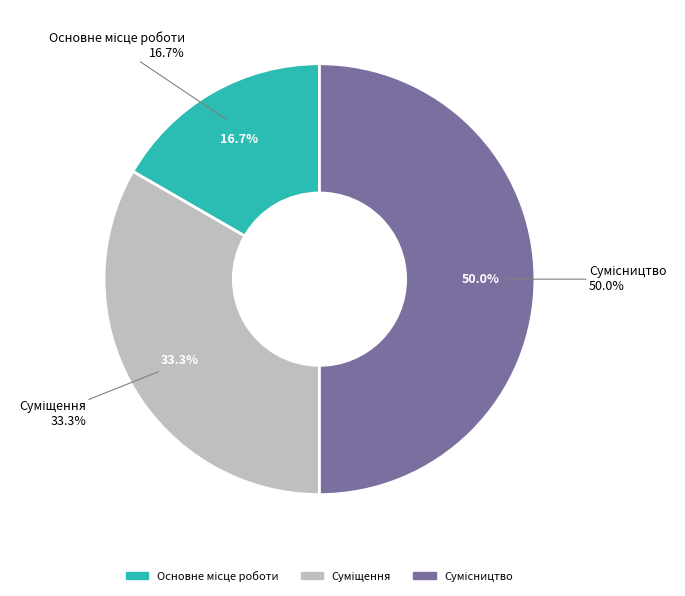

Is there a majority slice in this chart?

No